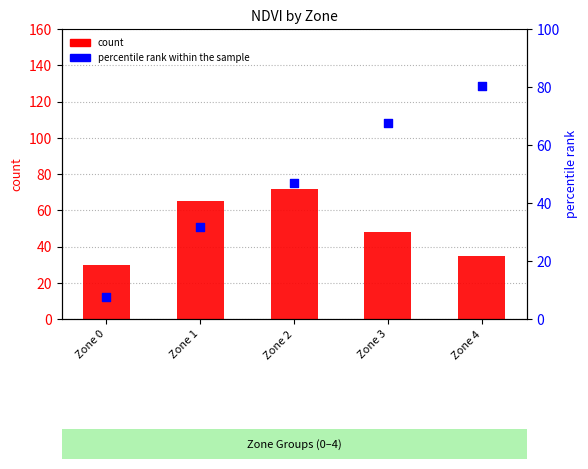

Which series reaches the minimum Y coordinate?

percentile rank within the sample